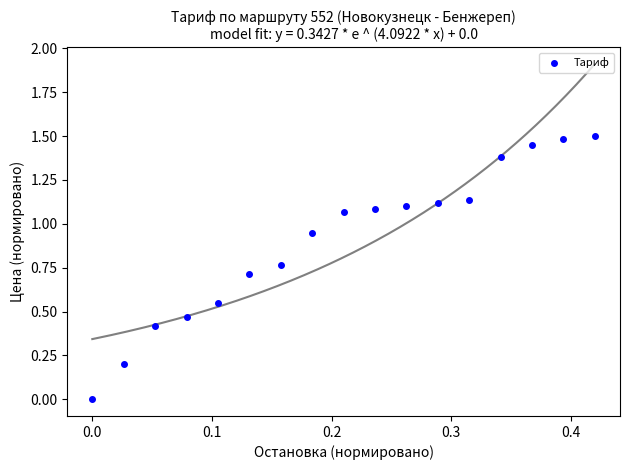

What is the range of Y values (max minus min)?

1.5